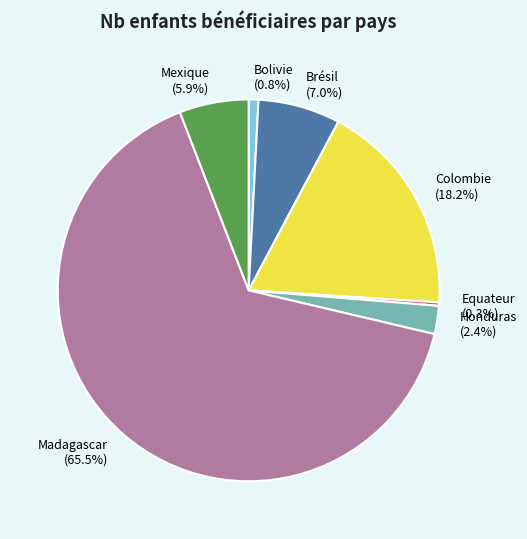

To the nearest percent, what is the average slice percentage?

14%